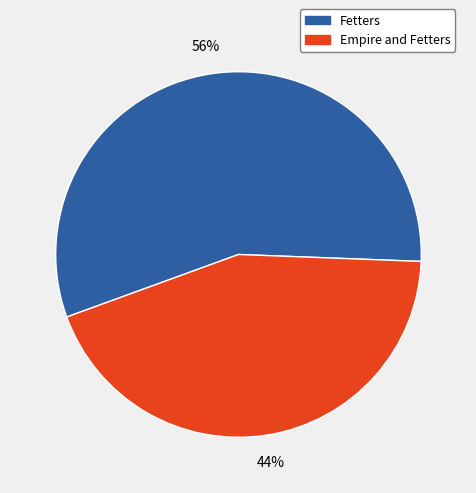

Does Empire and Fetters represent more than half of the total?

No